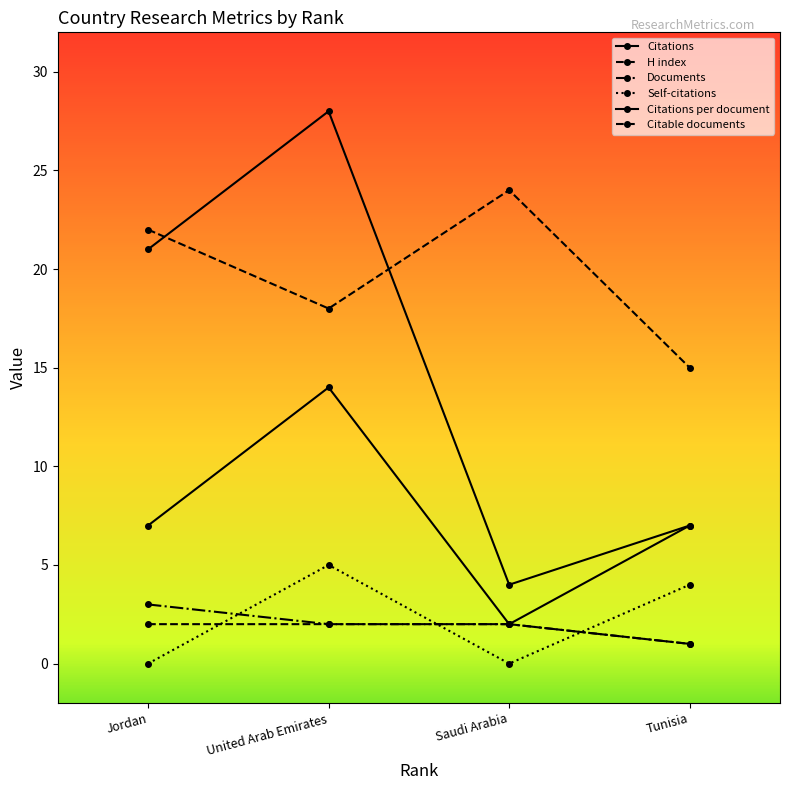

The Citations series shows 21 at Jordan. True or false?

True